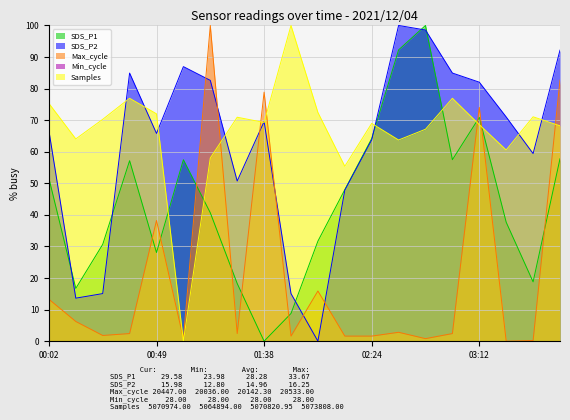

In Samples, how many points are lower than both neighbors (excluding endpoints)?

6